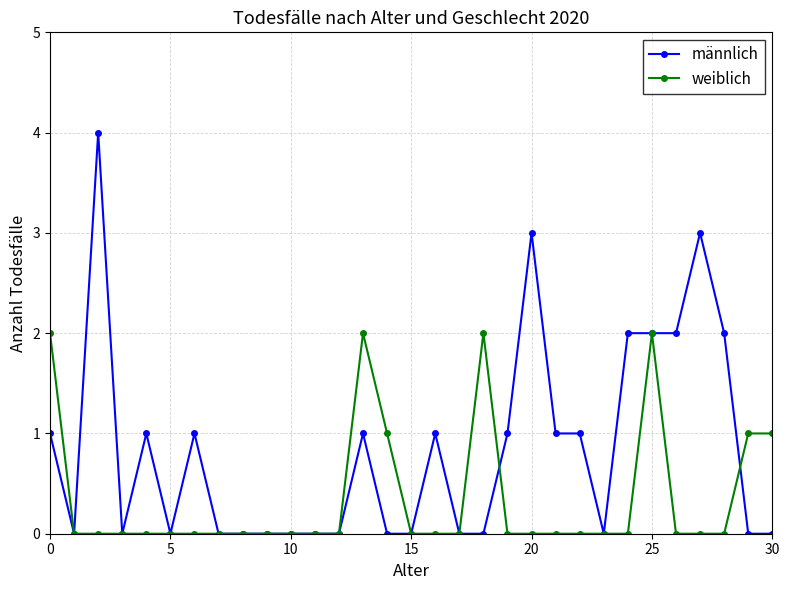

True or false: männlich has more than 0 points higher than both neighbors.

True